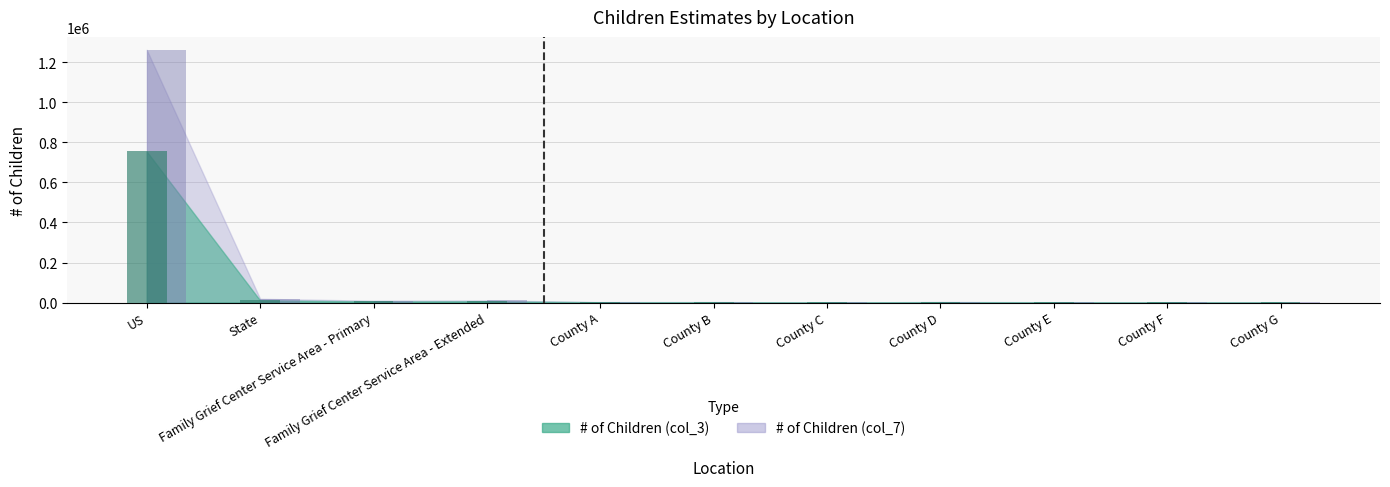

Reading left to right, what are all the values shown in this chart?

# of Children (col_3): US=754640	State=10640	Family Grief Center Service Area - Primary=5380	Family Grief Center Service Area - Extended=6280	County A=1260	County B=1430	County C=170	County D=1720	County E=840	County F=460	County G=440
# of Children (col_7): US=1262590	State=18550	Family Grief Center Service Area - Primary=9050	Family Grief Center Service Area - Extended=10650	County A=2120	County B=2380	County C=280	County D=2830	County E=1510	County F=810	County G=790